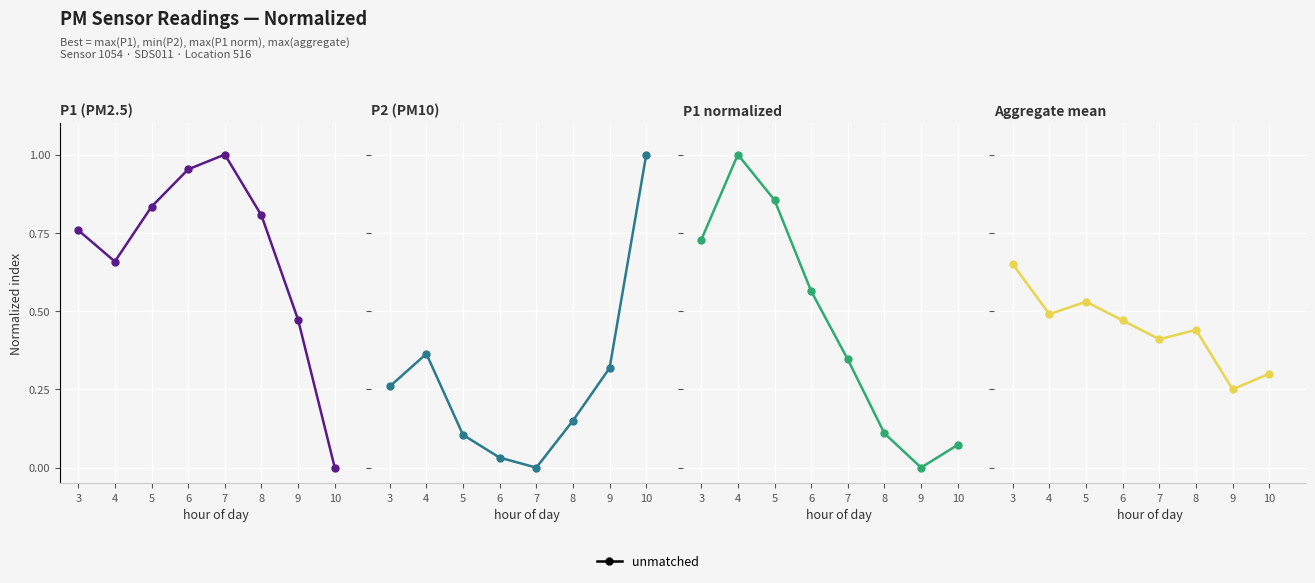

Where do P2 and P1 norm first cross each other?

7 and 8